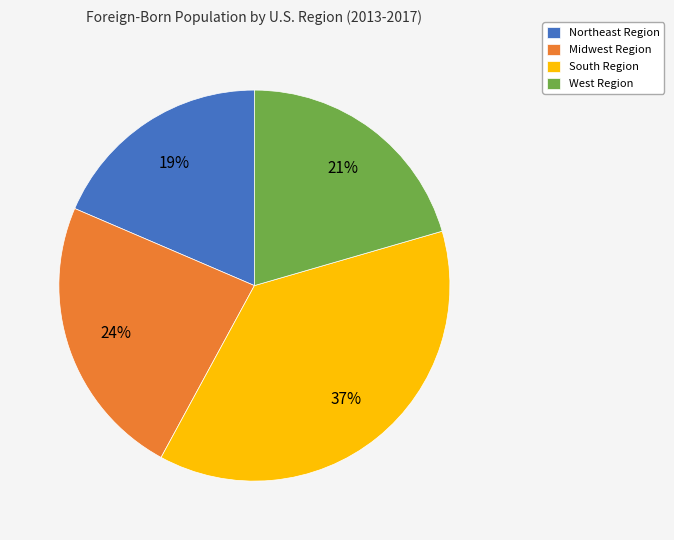

Is it true that Northeast Region is 31% of the pie?

False